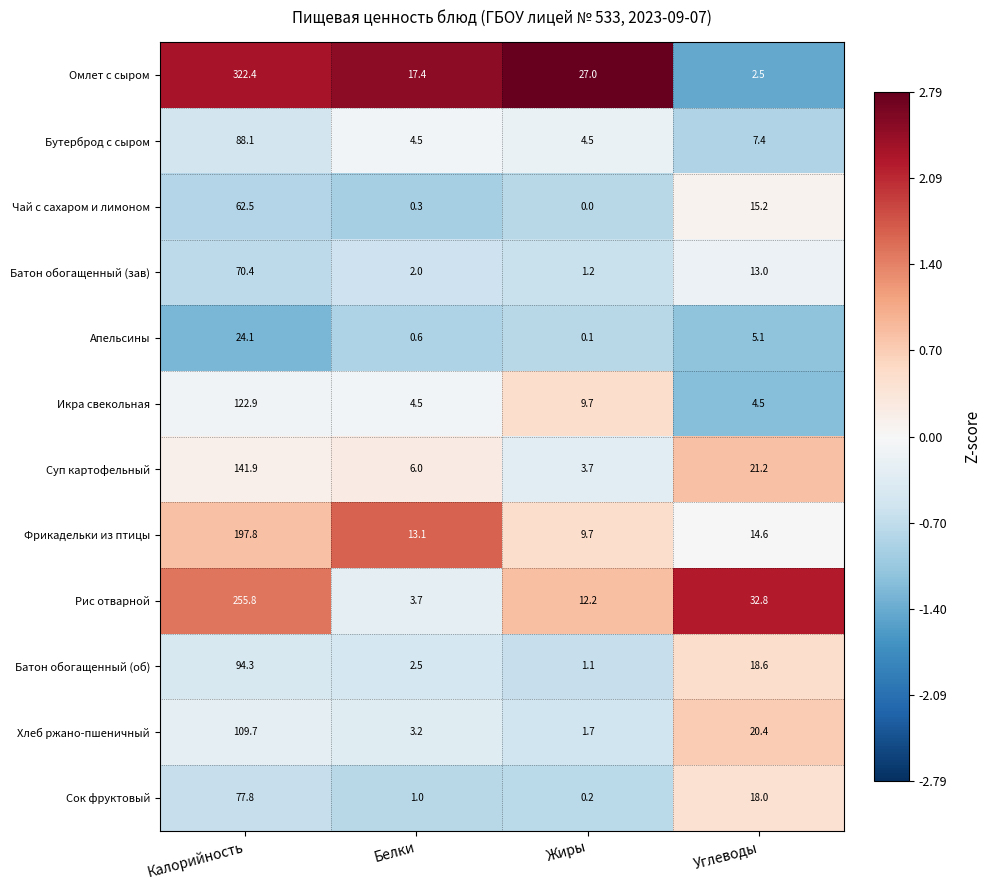

What is the spread (max minus min) of values at Углеводы?

30.3